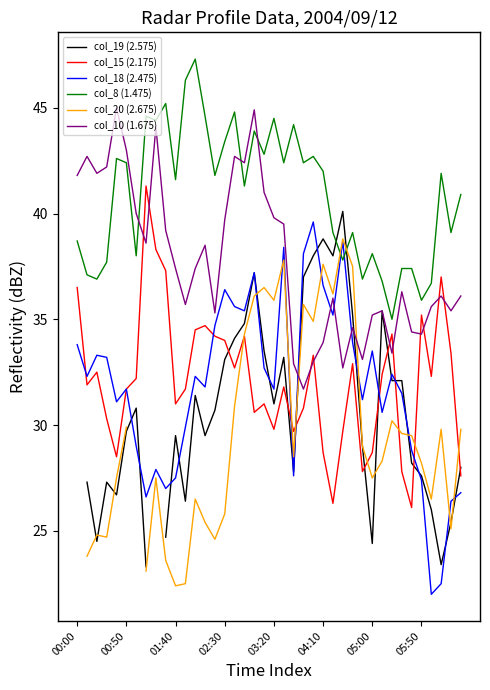

What is the maximum value for col_18 (2.475)?

39.6